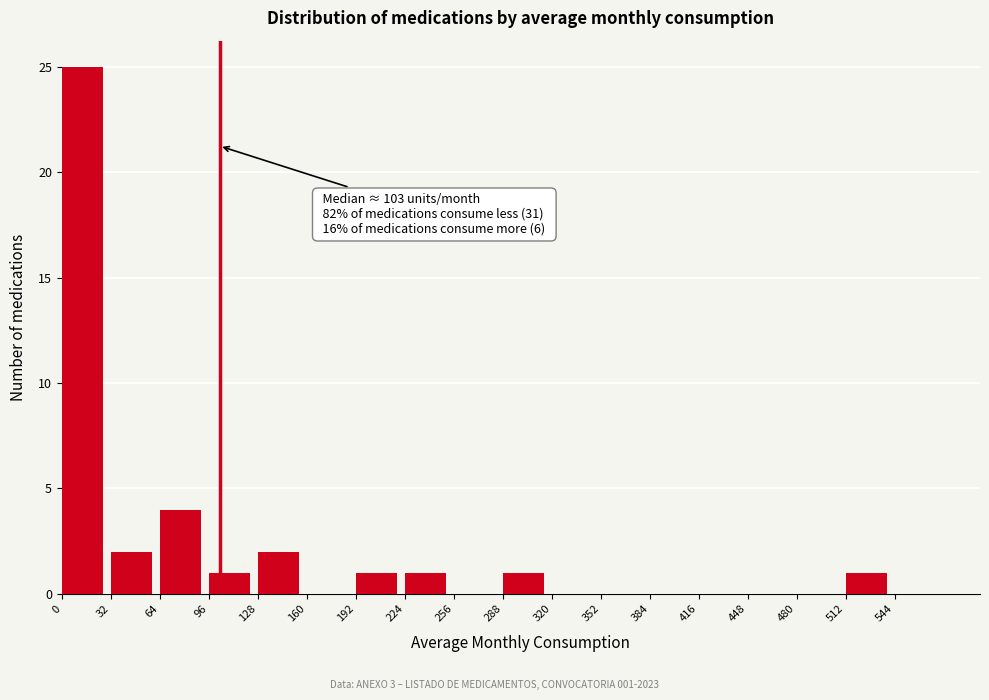

Which range on the x-axis has the tallest bar?

0 to 32